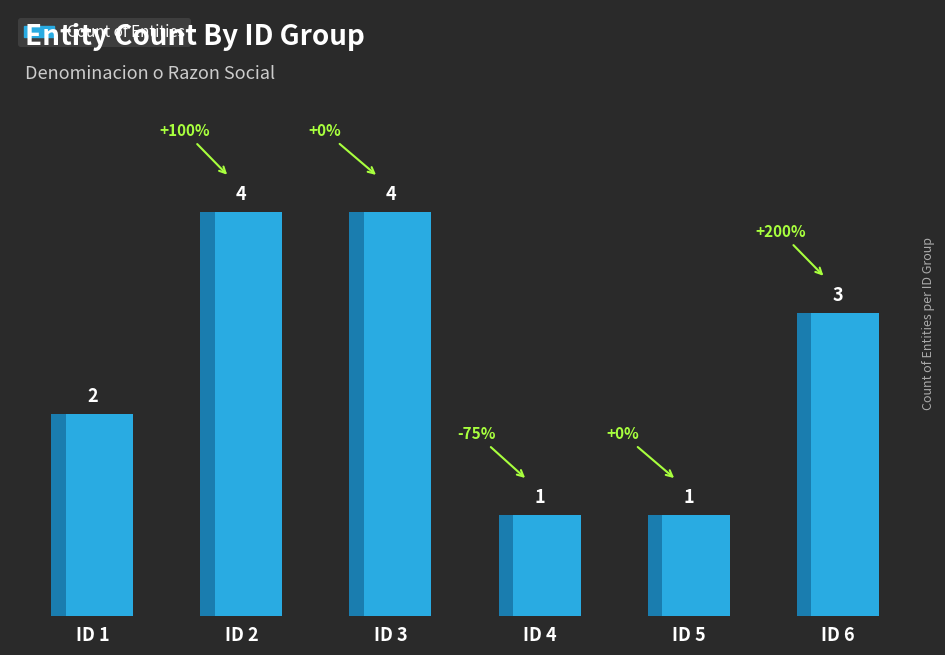

What is the difference between the maximum and minimum values?

3